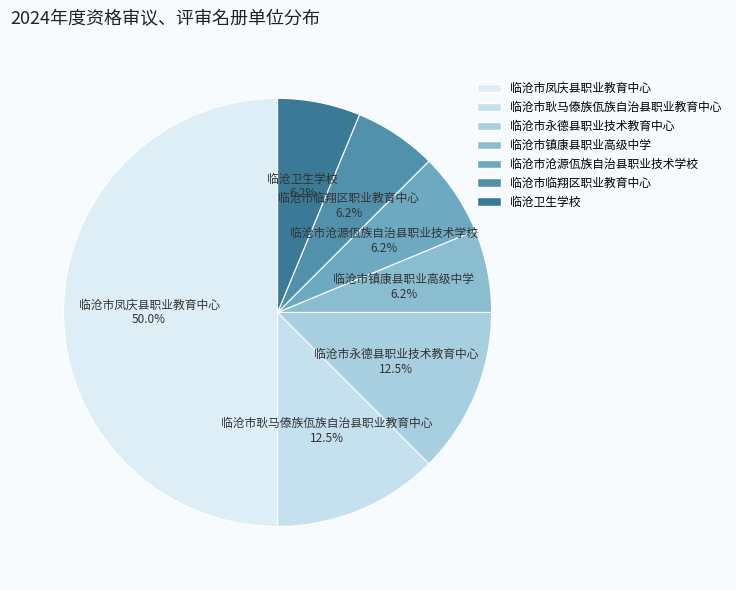

Count the number of slices in the pie.

7